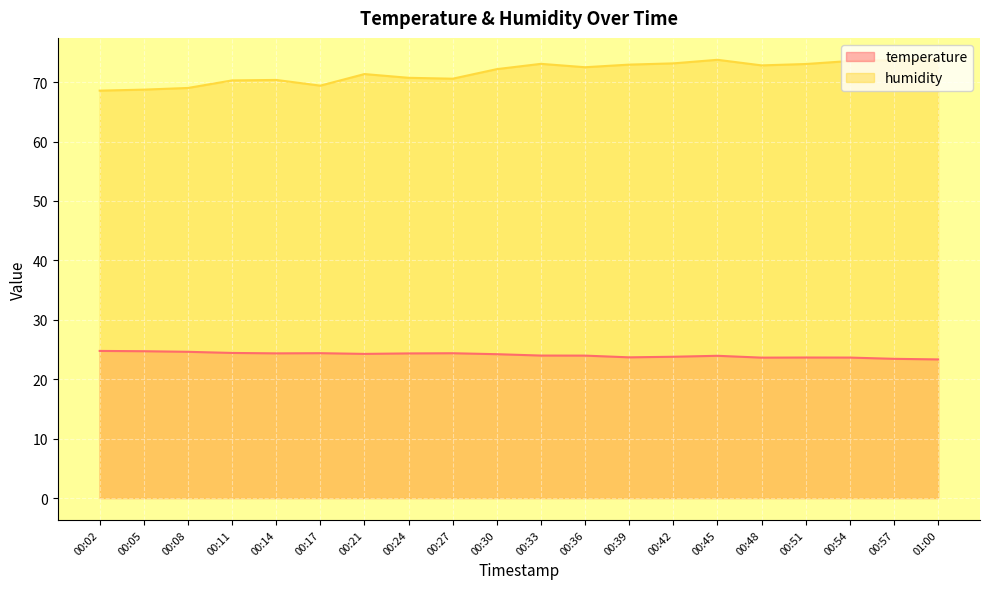

Reading left to right, list all the values displayed in this chart.

temperature: 00:02=24.8	00:05=24.7	00:08=24.6	00:11=24.4	00:14=24.4	00:17=24.4	00:21=24.3	00:24=24.3	00:27=24.4	00:30=24.2	00:33=24.0	00:36=24.0	00:39=23.7	00:42=23.8	00:45=23.9	00:48=23.6	00:51=23.6	00:54=23.6	00:57=23.4	01:00=23.3
humidity: 00:02=68.6	00:05=68.7	00:08=69.0	00:11=70.3	00:14=70.4	00:17=69.4	00:21=71.4	00:24=70.7	00:27=70.6	00:30=72.2	00:33=73.1	00:36=72.5	00:39=73.0	00:42=73.2	00:45=73.8	00:48=72.8	00:51=73.0	00:54=73.6	00:57=73.7	01:00=73.8